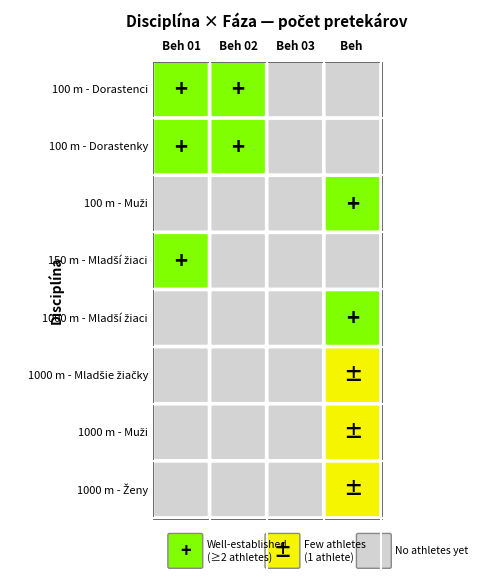

How many values in 1000 m - Mladší žiaci are above zero?

1